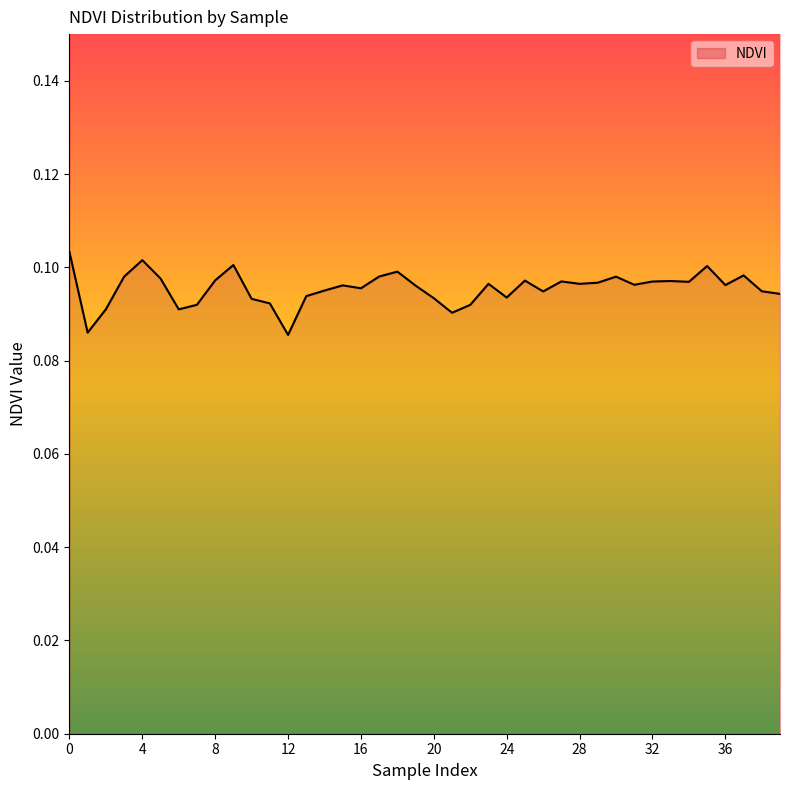

Where is the first local minimum?

1